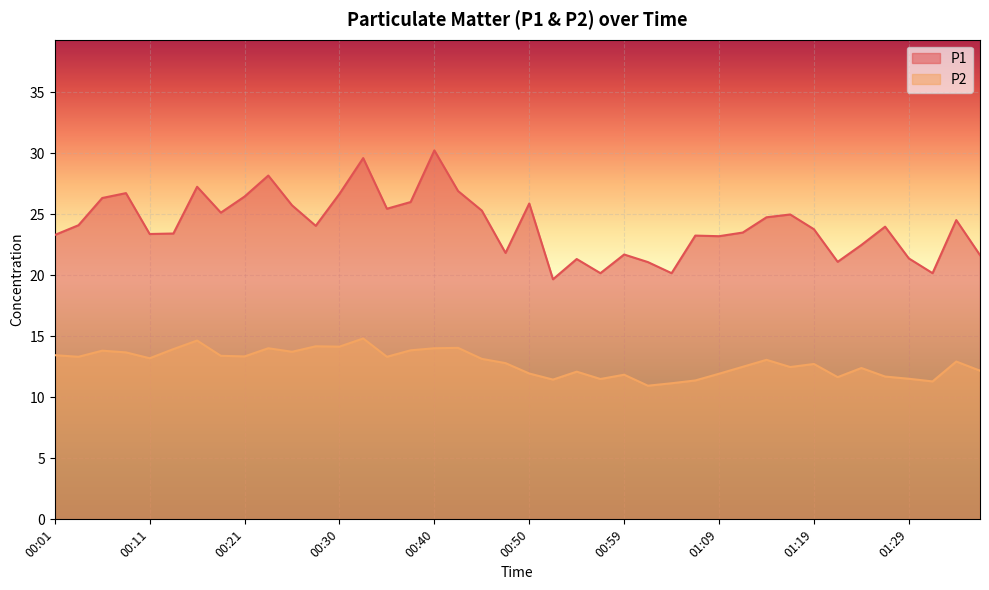

True or false: P1 and P2 intersect in this chart.

False